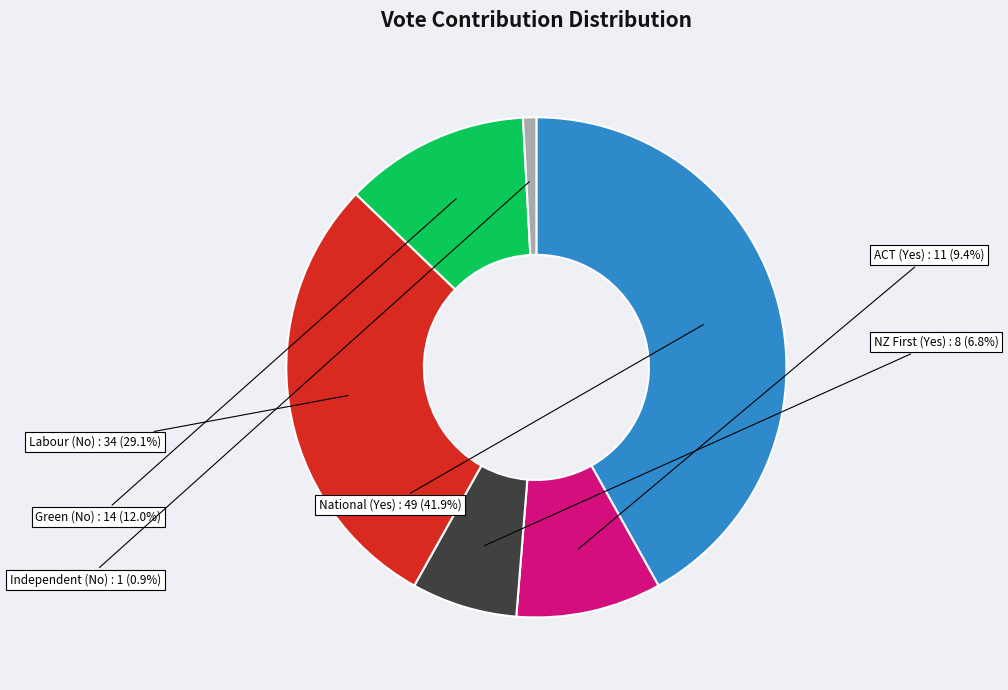

To the nearest percent, what percentage of the pie is Labour (No)?

29%